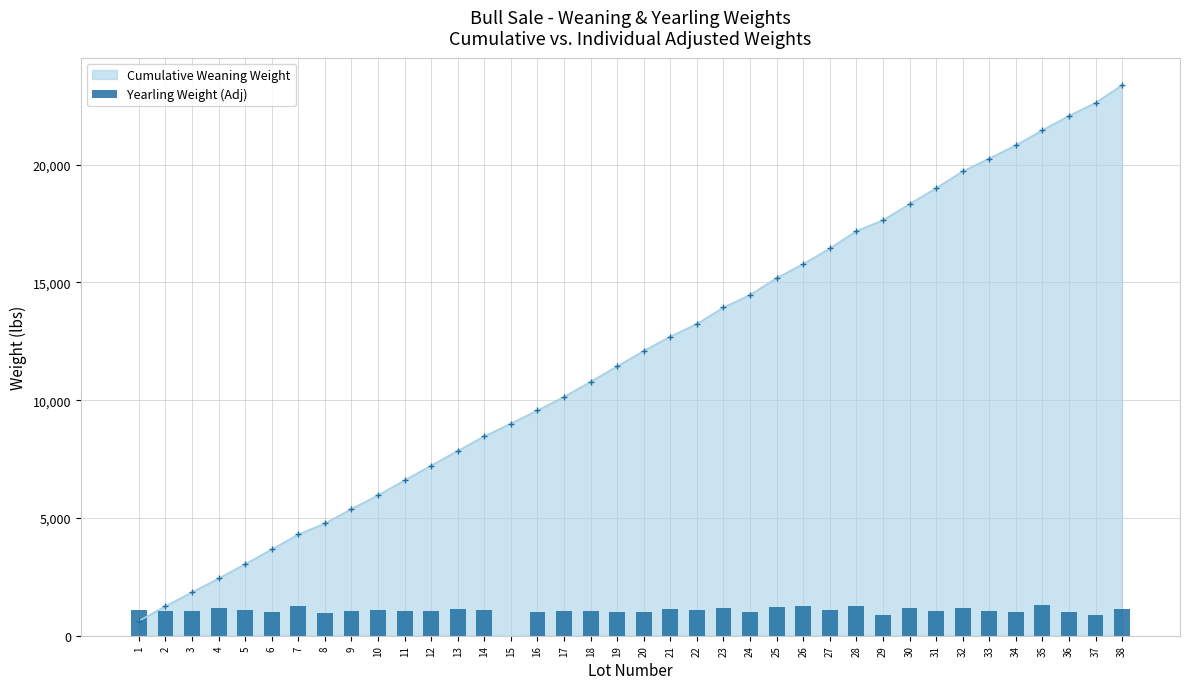

The chart shows a value of 1105 at 1. True or false?

True